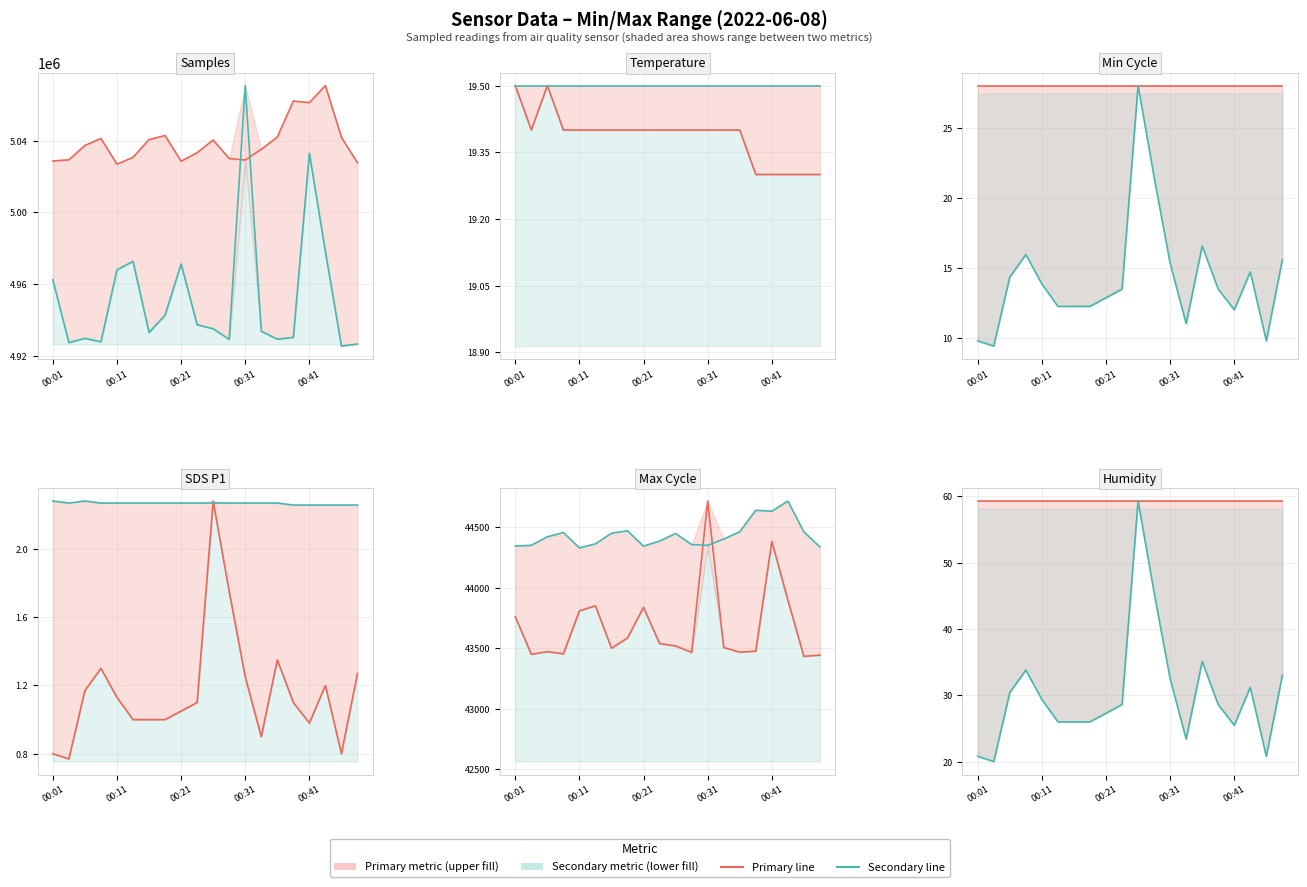

In Max_cycle line, how many points are lower than both neighbors (excluding endpoints)?

6